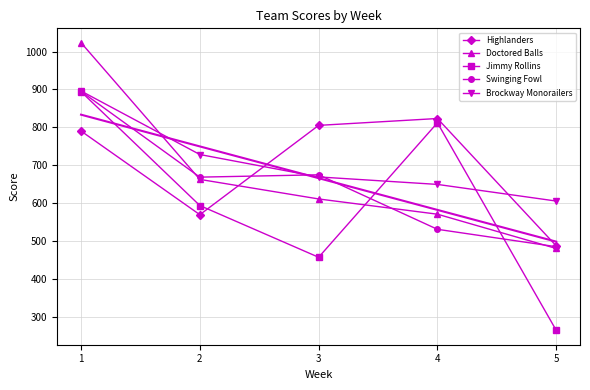

True or false: Doctored Balls has more than 1 points higher than both neighbors.

False